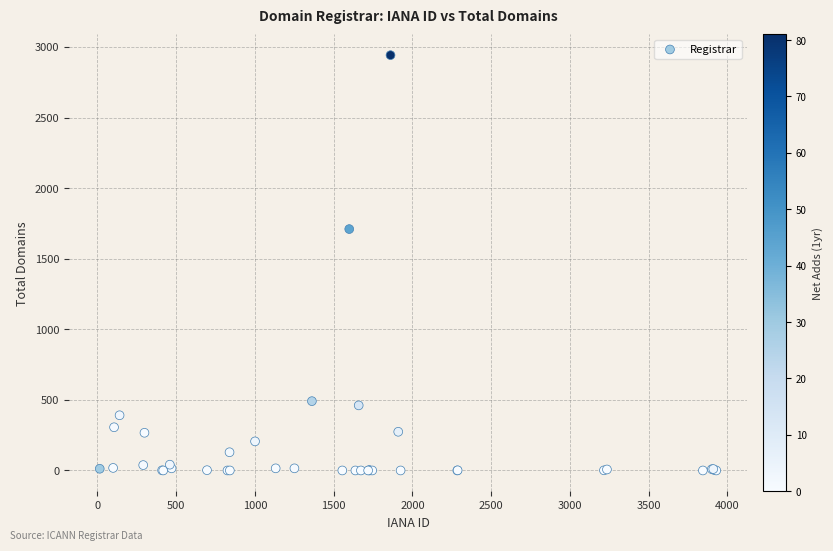

What Y value in the scatter plot is closest to 1471?

1710